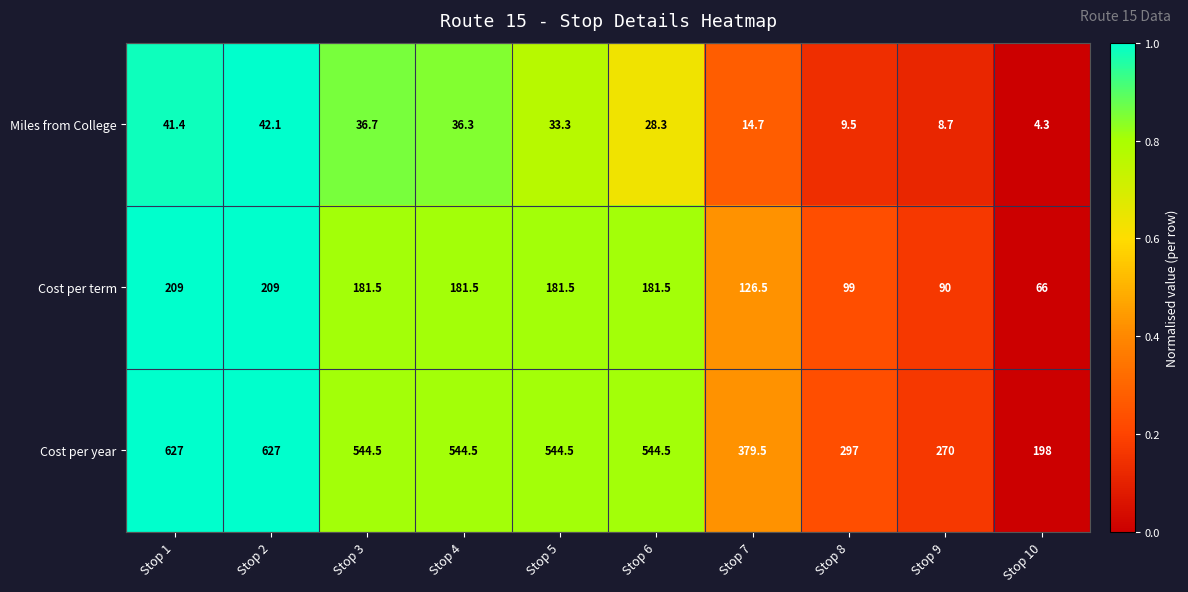

What is the average value of the Cost per term series?

152.6